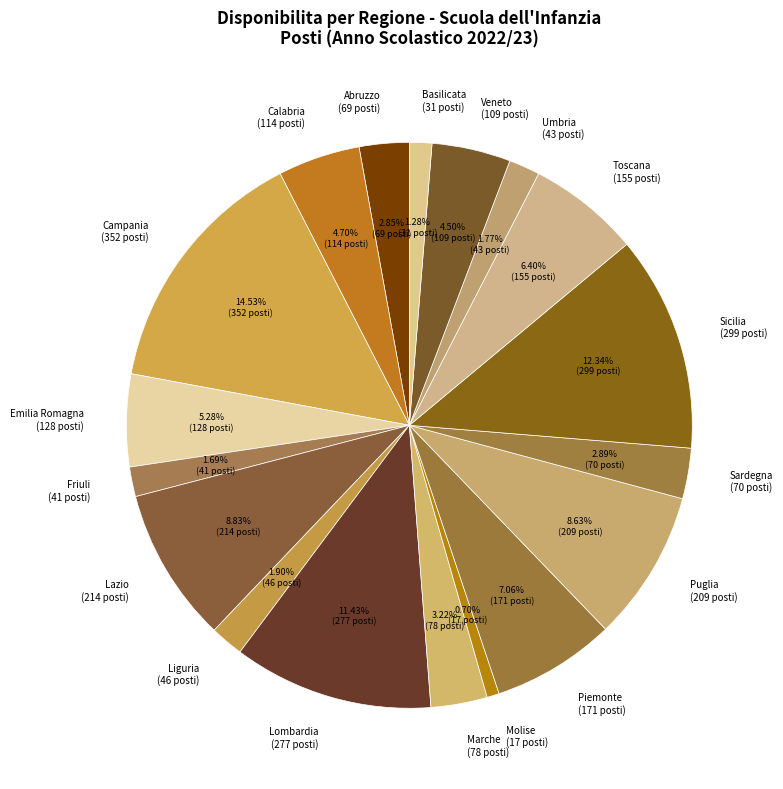

To the nearest percent, what is the difference between the Calabria and Lazio slice percentages?

4%